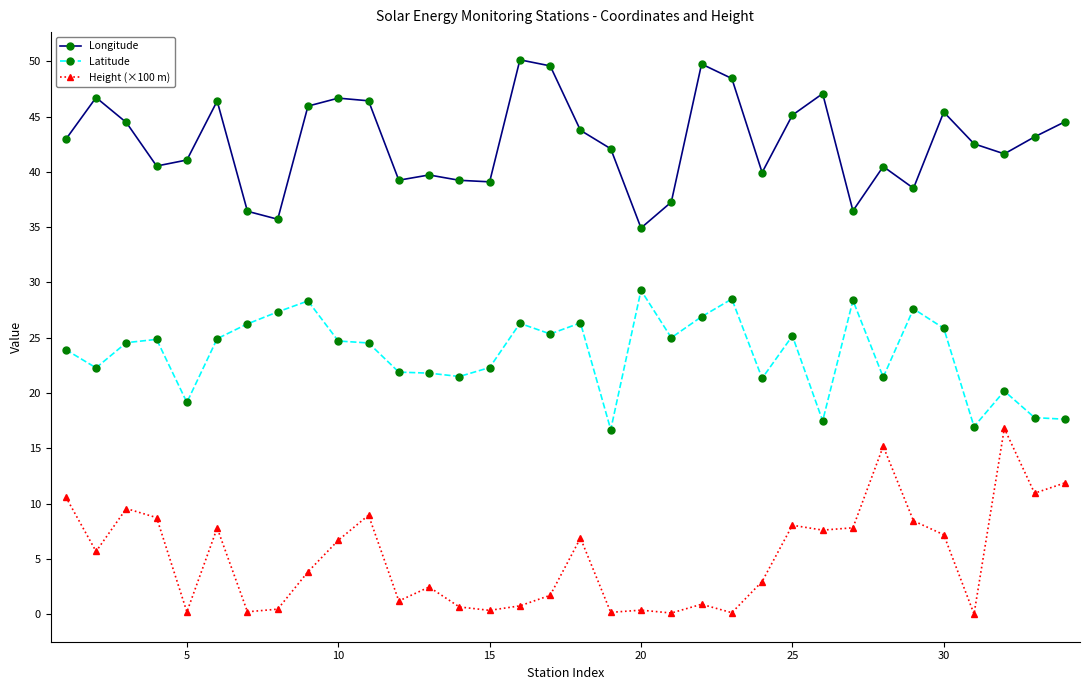

What is the value of the Height (×100 m) point at the 13th from the left?

2.5